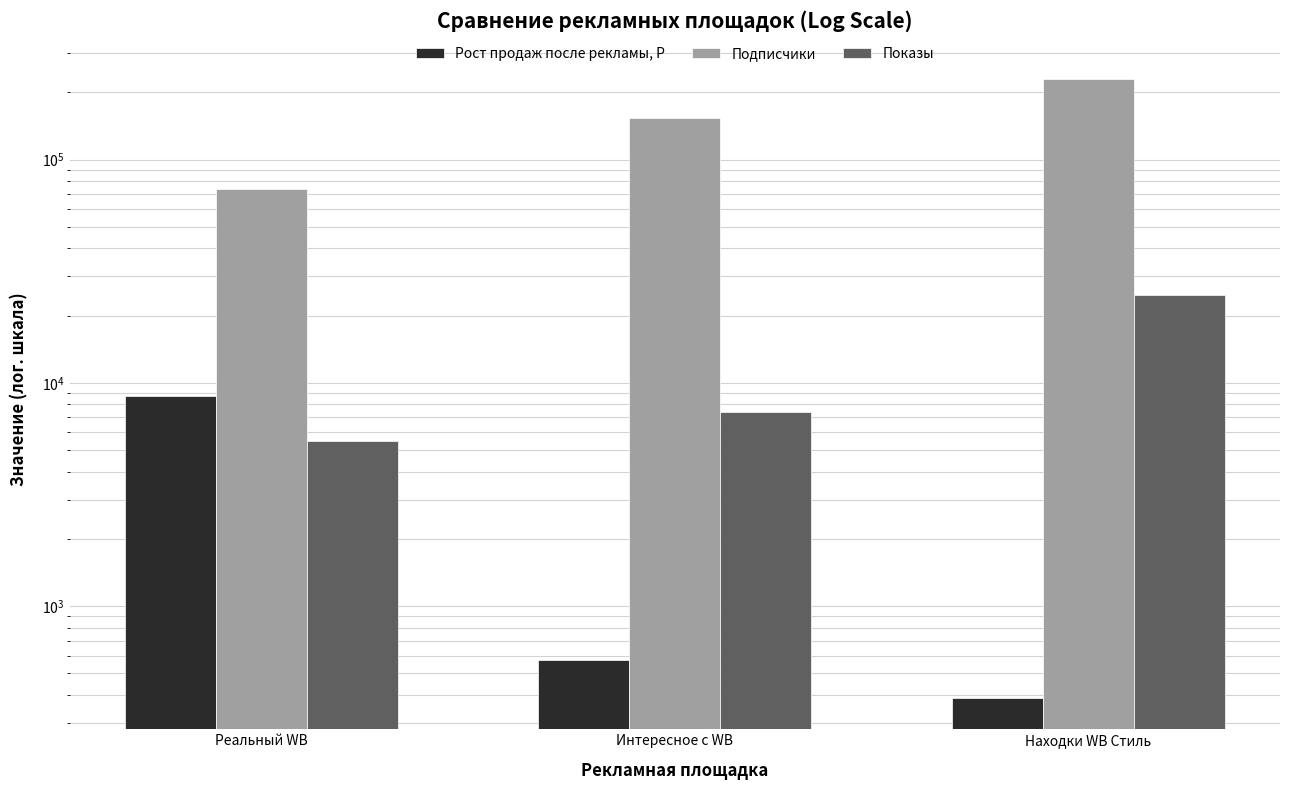

At which label is Рост продаж после рекламы, Р closest to 4560?

Интересное с WB